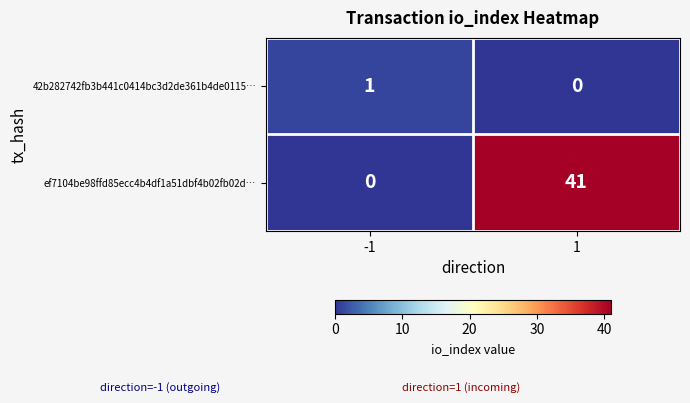

Which series has the widest spread of values?

ef7104be98ffd85ecc4b4df1a51dbf4b02fb02d…